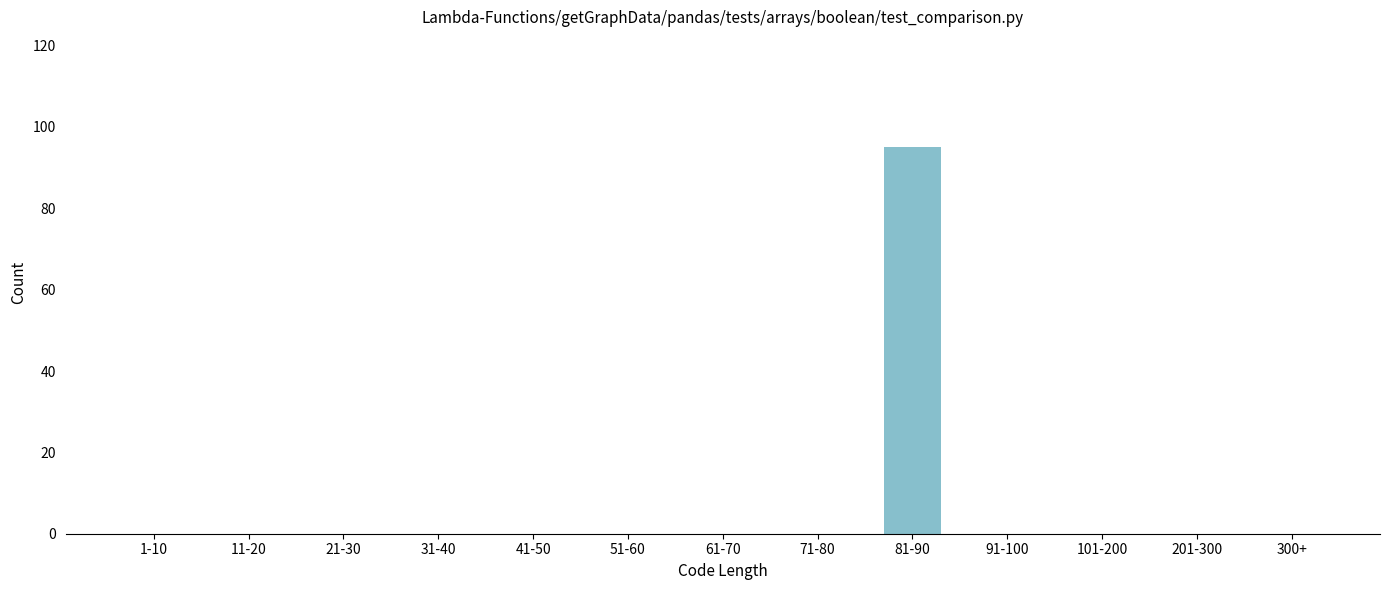

Reading right to left, transcribe all the data shown in this chart.

300+=0	201-300=0	101-200=0	91-100=0	81-90=95	71-80=0	61-70=0	51-60=0	41-50=0	31-40=0	21-30=0	11-20=0	1-10=0